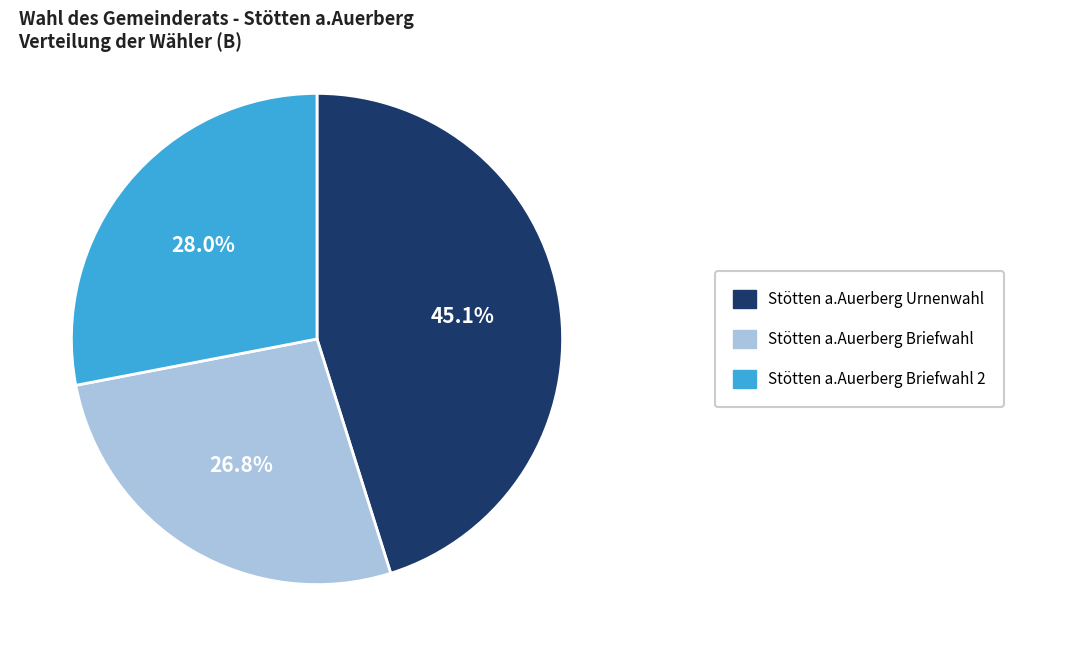

Is there a majority slice in this chart?

No